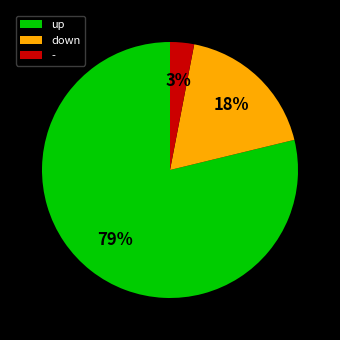

Which has a higher value, up or -?

up